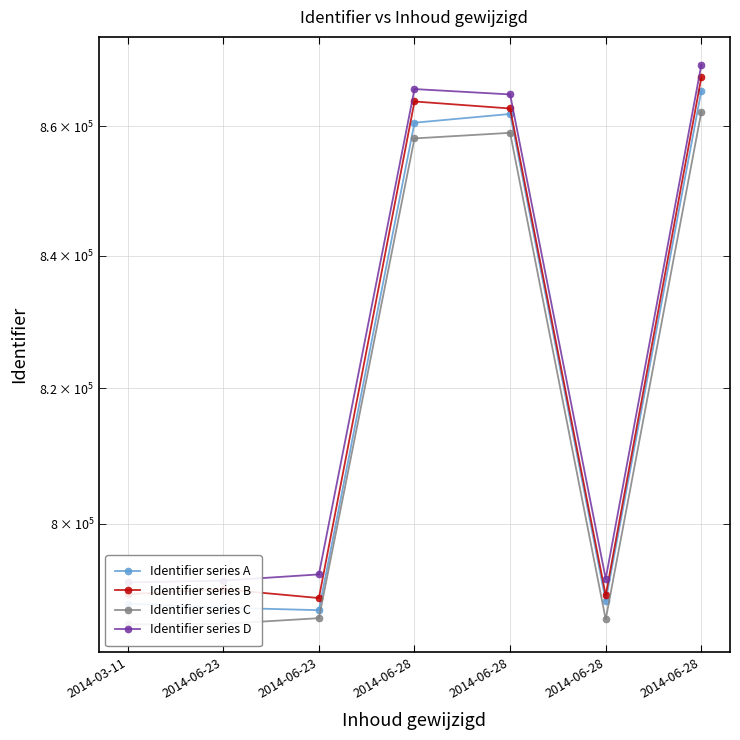

What are all the series names shown in the legend?

Identifier series A, Identifier series B, Identifier series C, Identifier series D